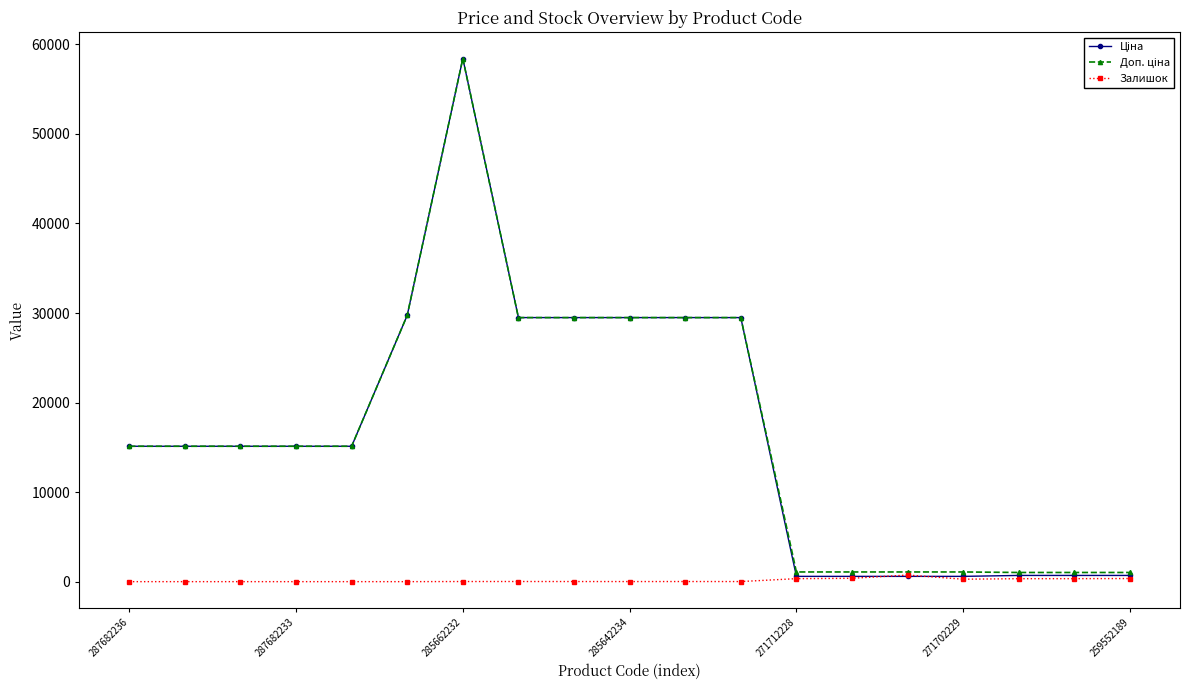

At how many categories does at least one series exceed 18713?

7